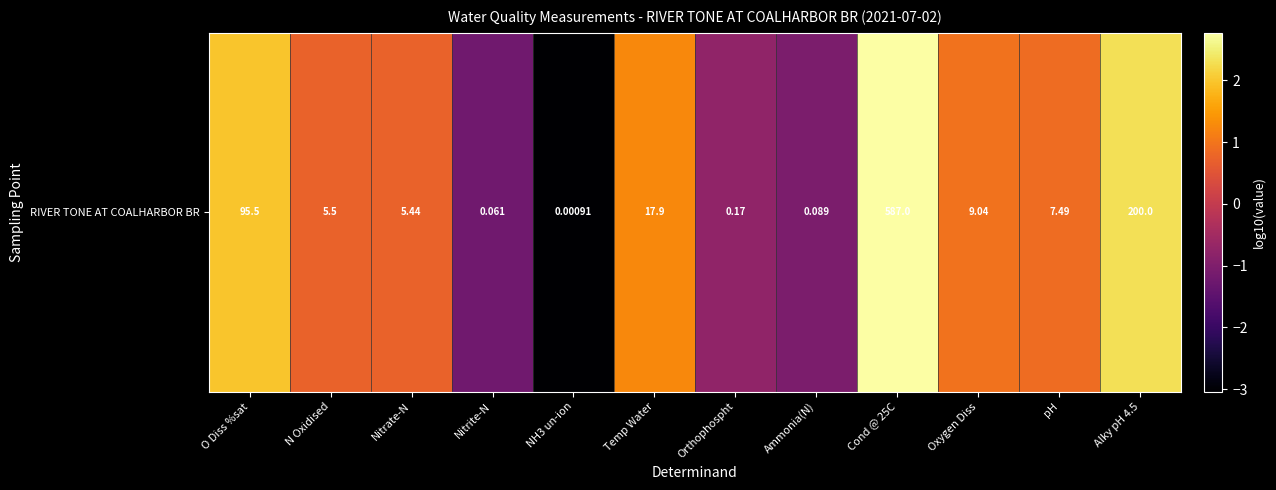

How many negative values are there?

4